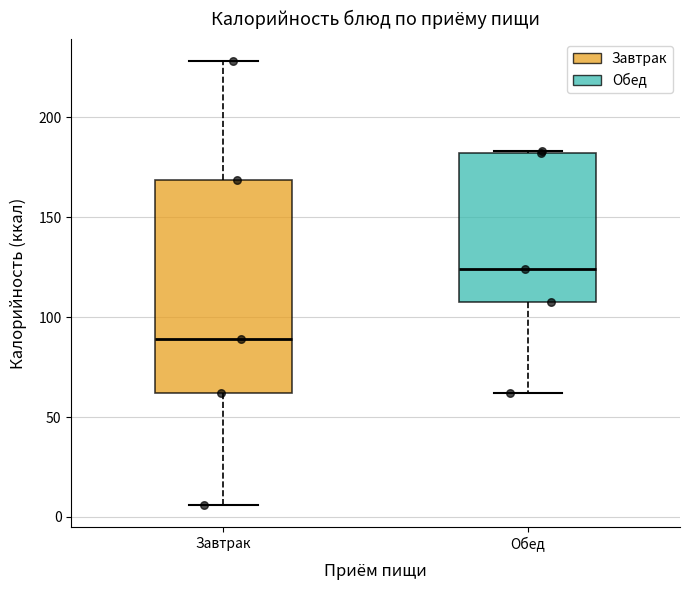

Where is the upper edge of the box for Обед on the y-axis? The values are not printed on the chart, so give them approximately, as read against the axis.

180